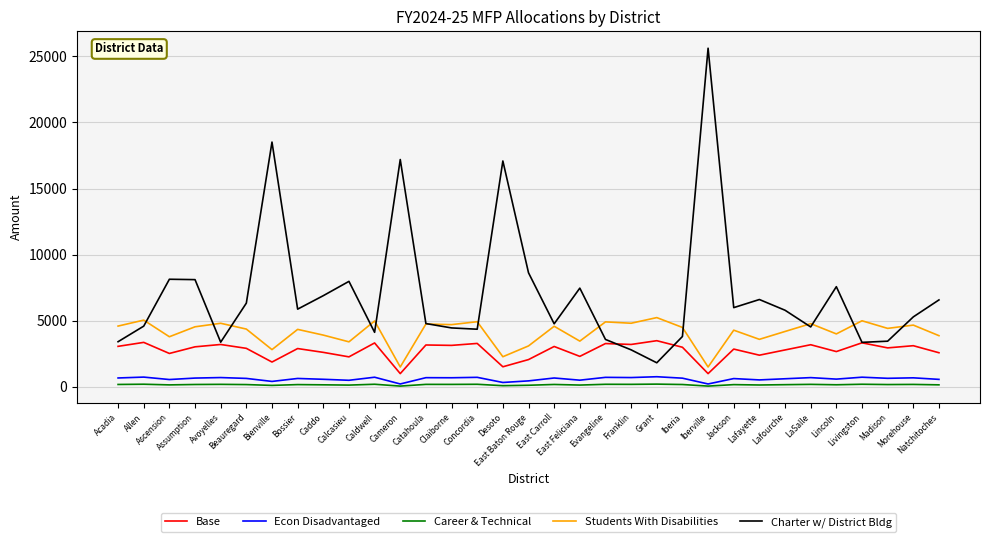

How many lines are shown in the chart?

5